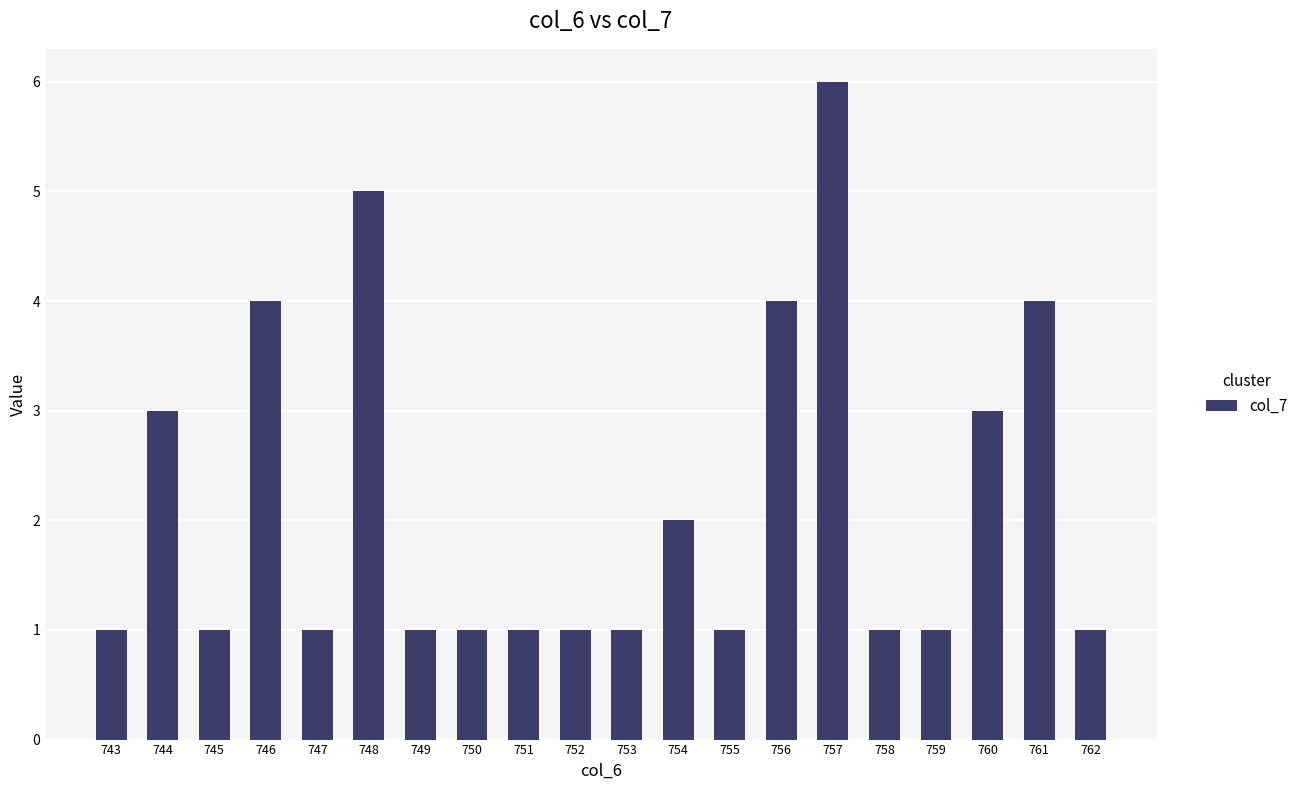

Which label corresponds to the largest value in the chart?

757